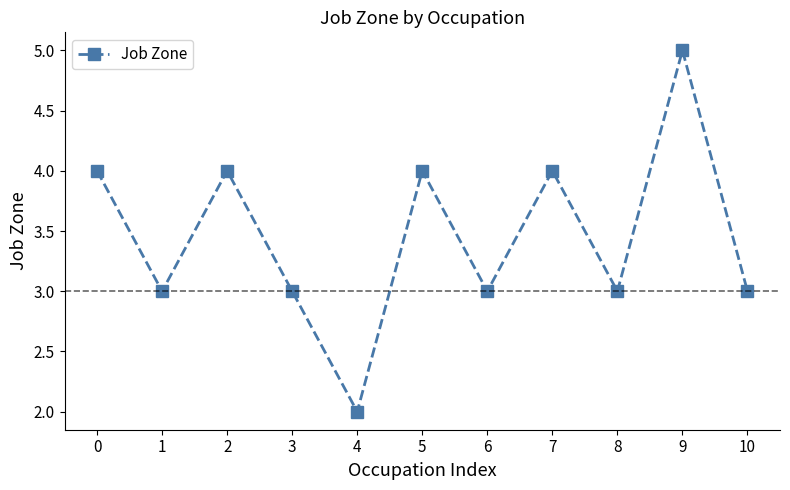

Is it true that the value at 8 is 2?

False